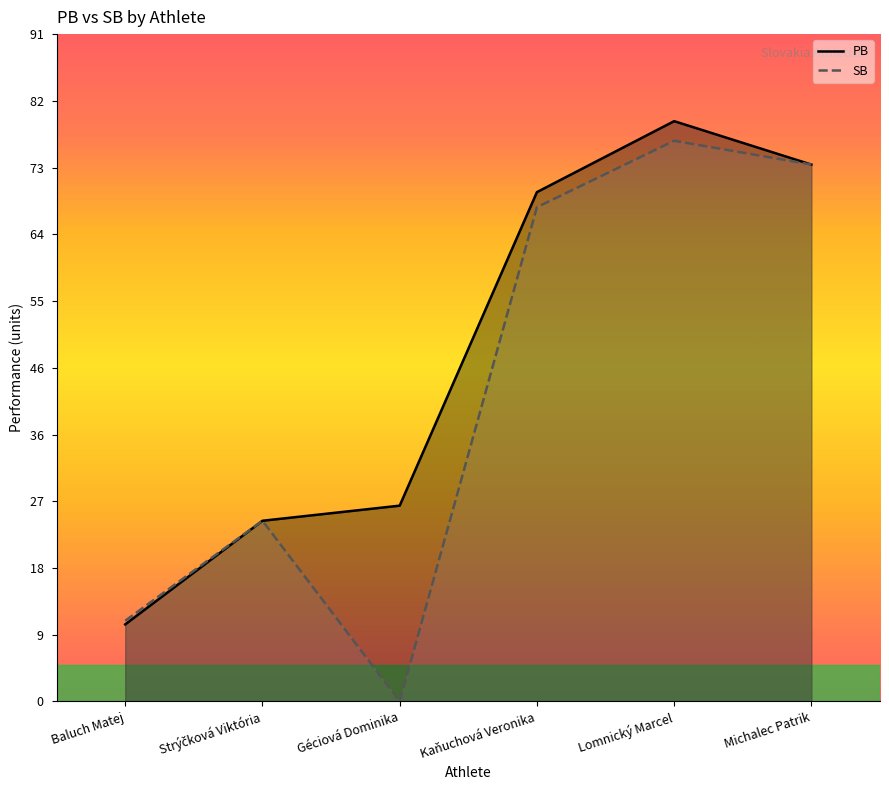

Rank the categories by SB value from lowest to highest.

Géciová Dominika, Baluch Matej, Strýčková Viktória, Kaňuchová Veronika, Michalec Patrik, Lomnický Marcel